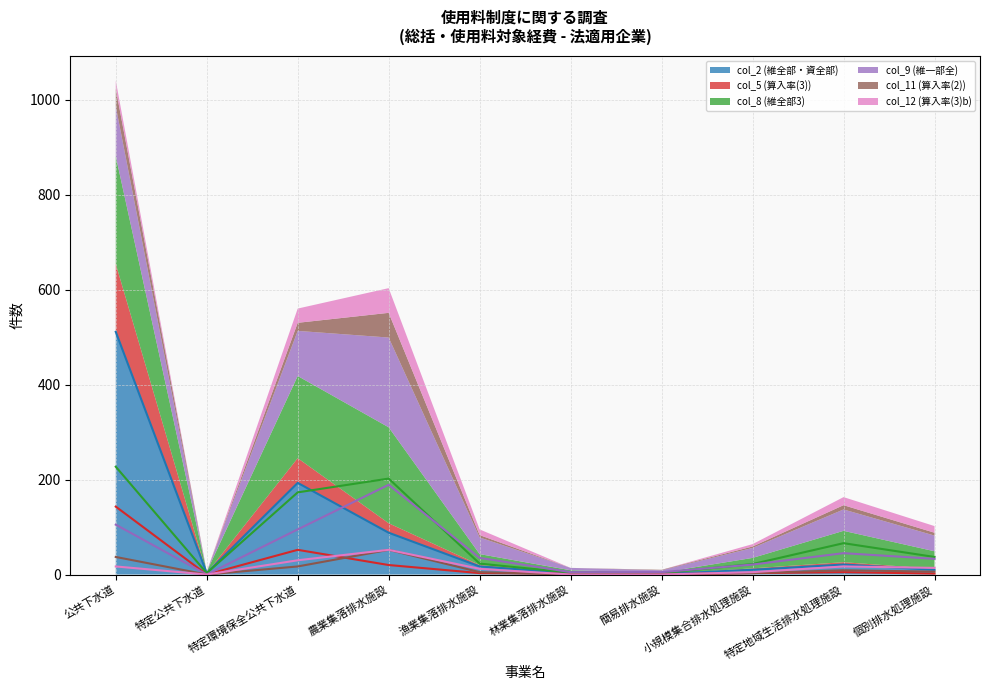

In col_5 (算入率(3)), how many points are higher than both neighbors (excluding endpoints)?

2